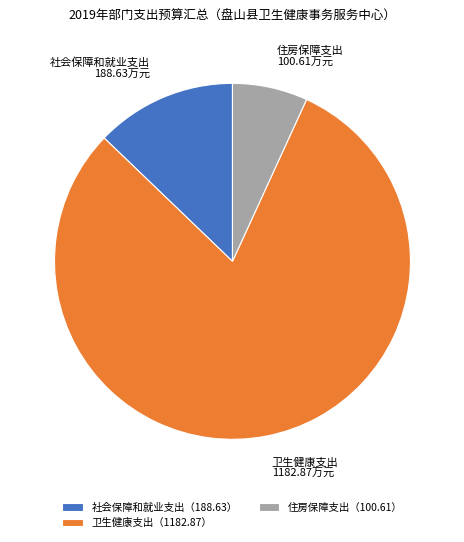

Approximately how many times larger is the value at 卫生健康支出 compared to 住房保障支出?

11.8